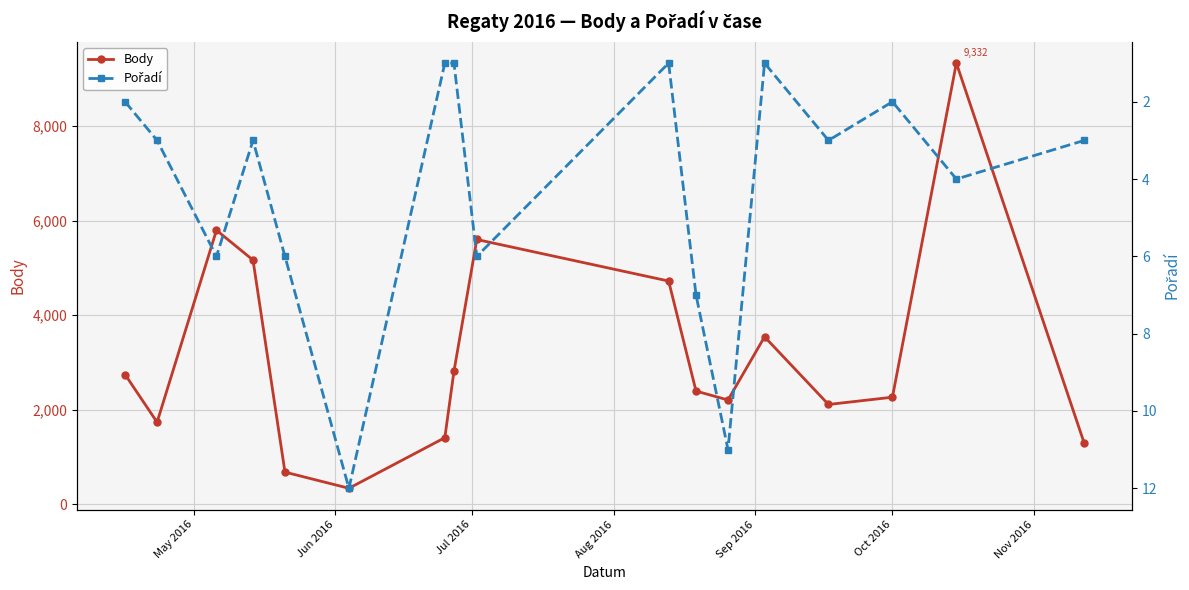

What is the sum of all Body values?

54119